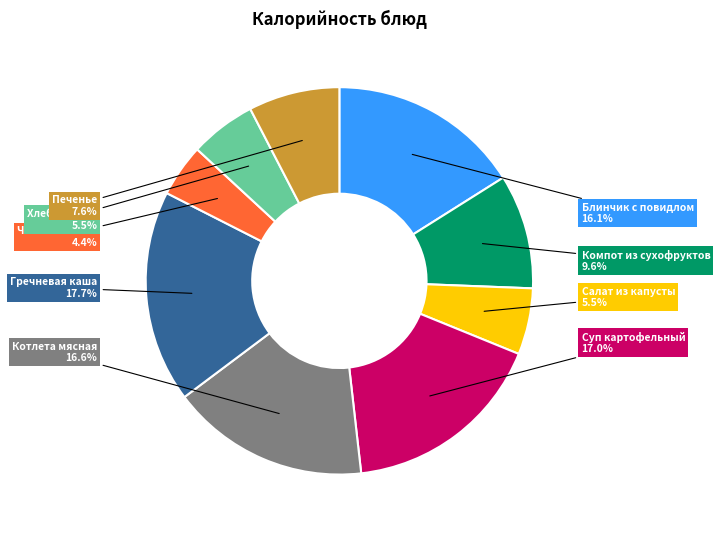

What is the smallest slice in the pie chart?

Чай с лимоном